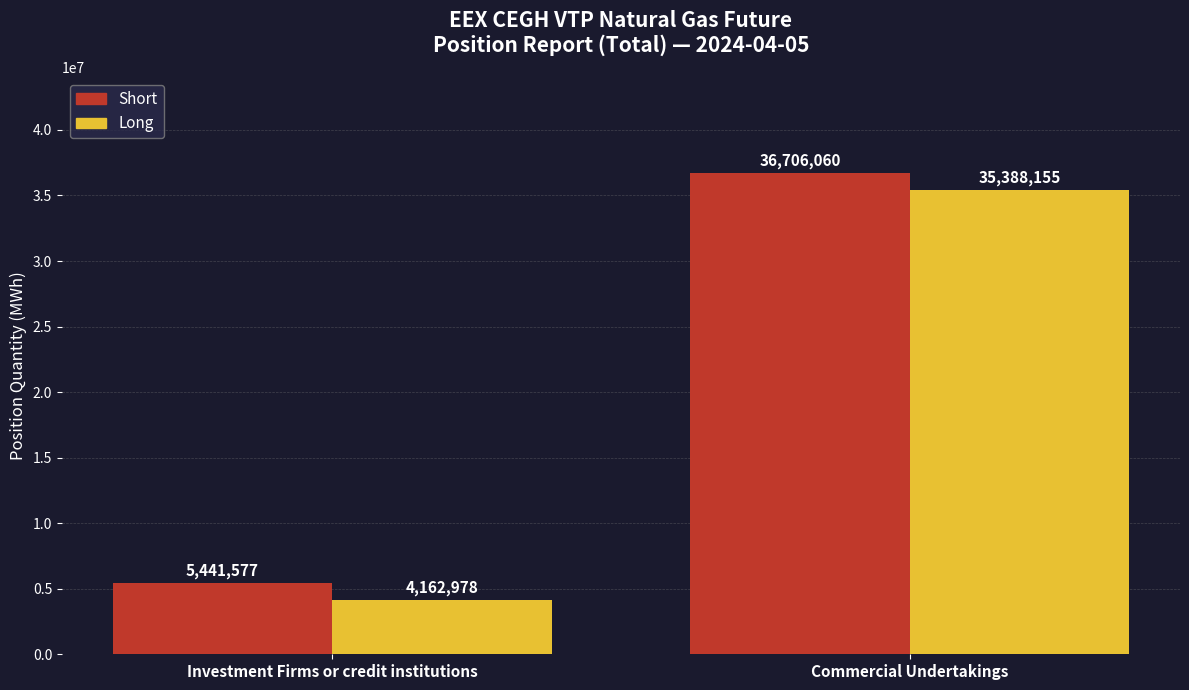

What is the difference between the Short values at Commercial Undertakings and Investment Firms or credit institutions?

31264483